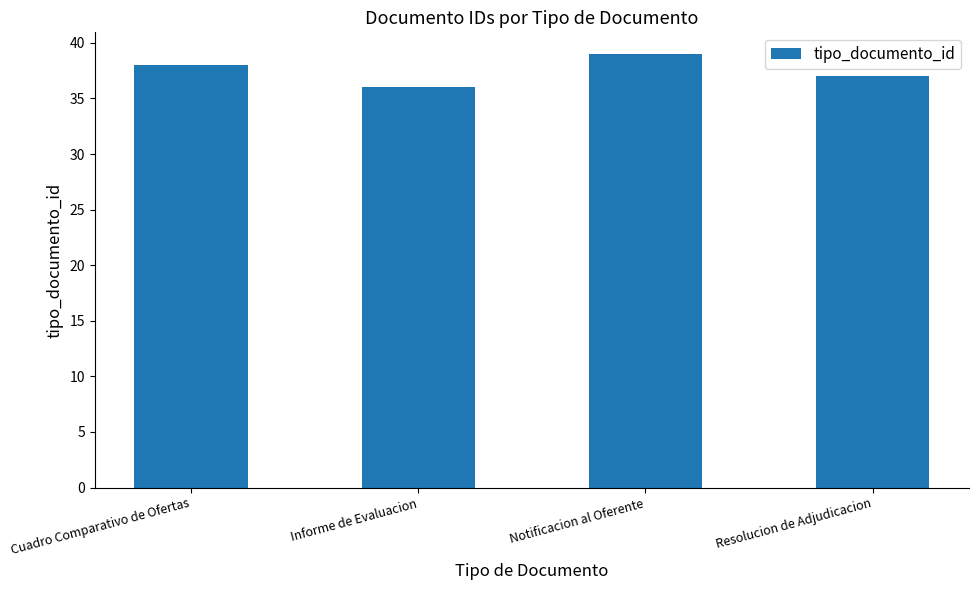

How many values are below 38?

2